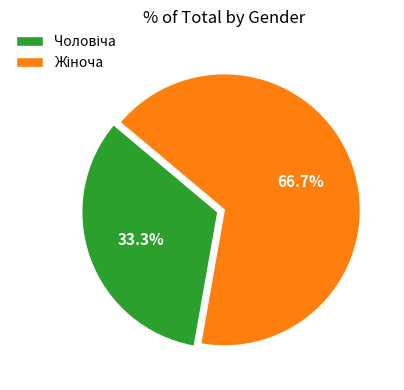

Does any single category account for the majority?

Yes